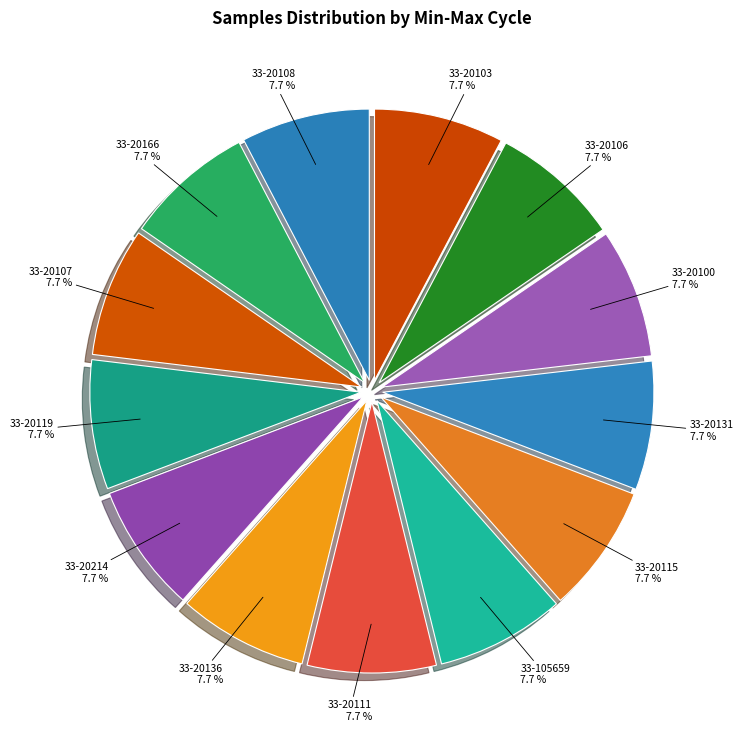

Approximately how many times larger is the value at 33-20136 compared to 33-105659?

1.0